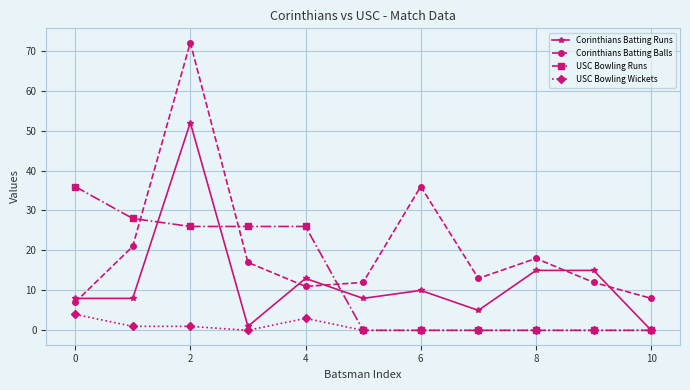

What is the maximum value for Corinthians Batting Runs?

52